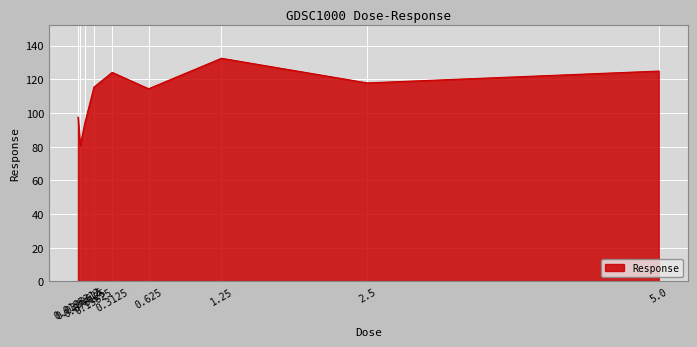

Count the number of data series in this chart.

1